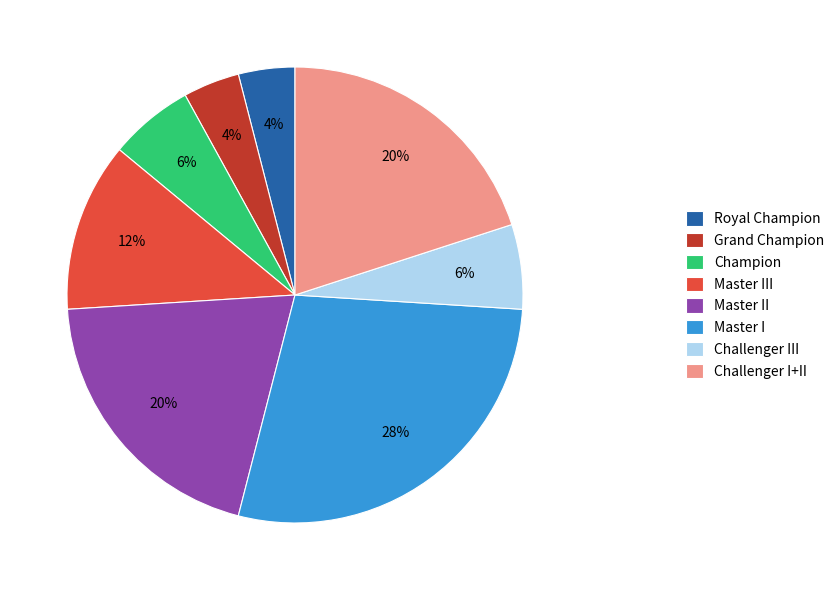

Which category has the biggest portion of the pie?

Master I